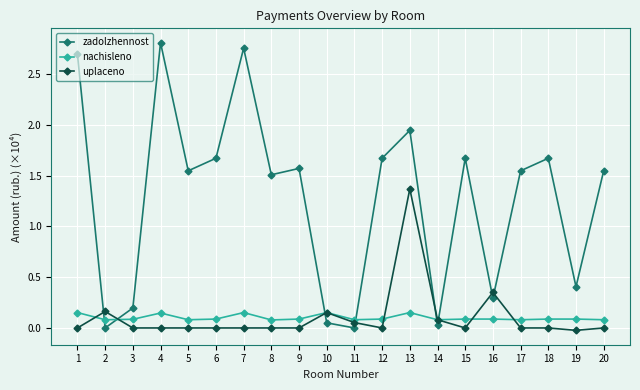

What value does the zadolzhennost series have at 1?

2.7